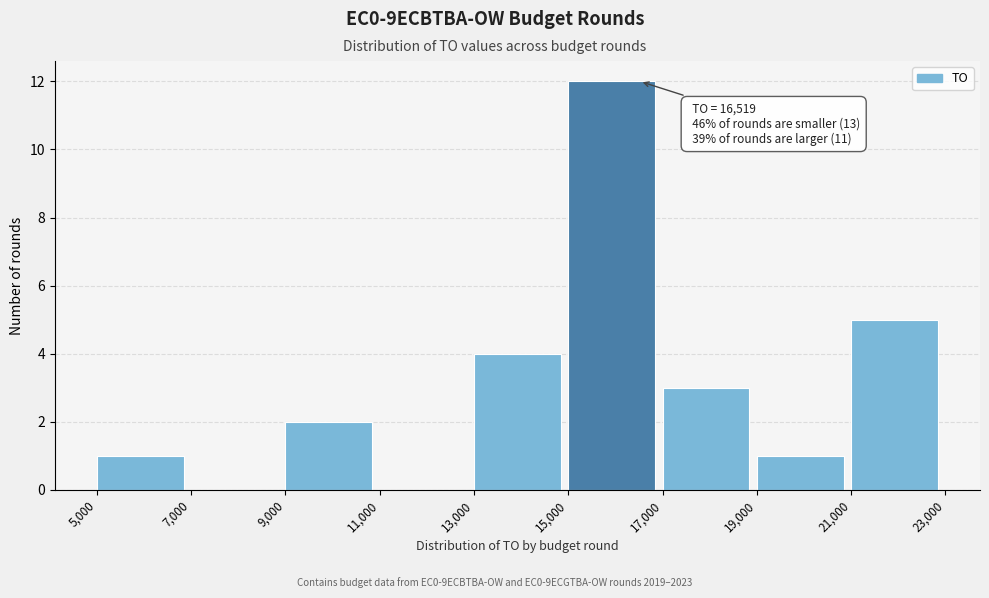

Over which range of the x-axis is the bar tallest?

15,000 to 17,000